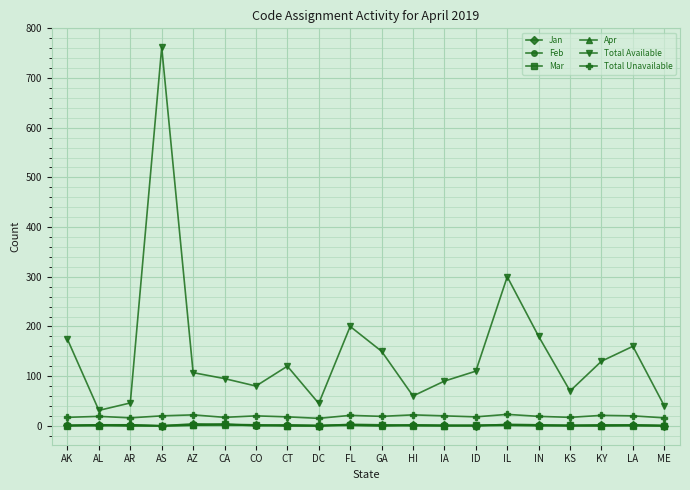

The value of Total Unavailable at CT is 18. True or false?

True